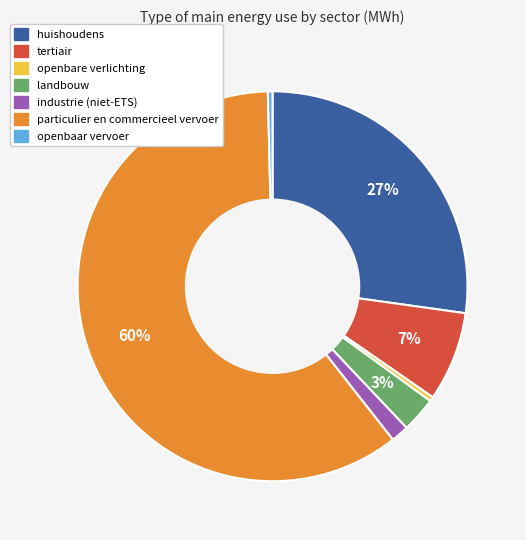

Combined, do industrie (niet-ETS) and particulier en commercieel vervoer account for over 50%?

Yes